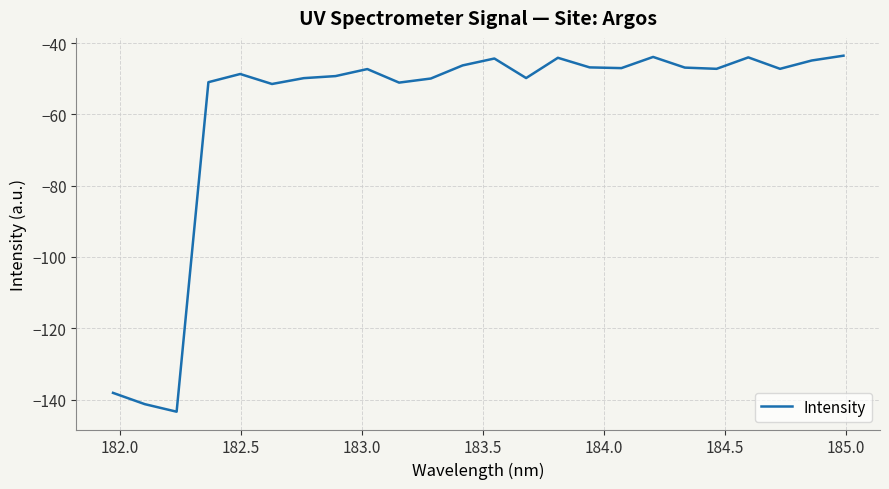

What is the greatest value displayed?

-43.5